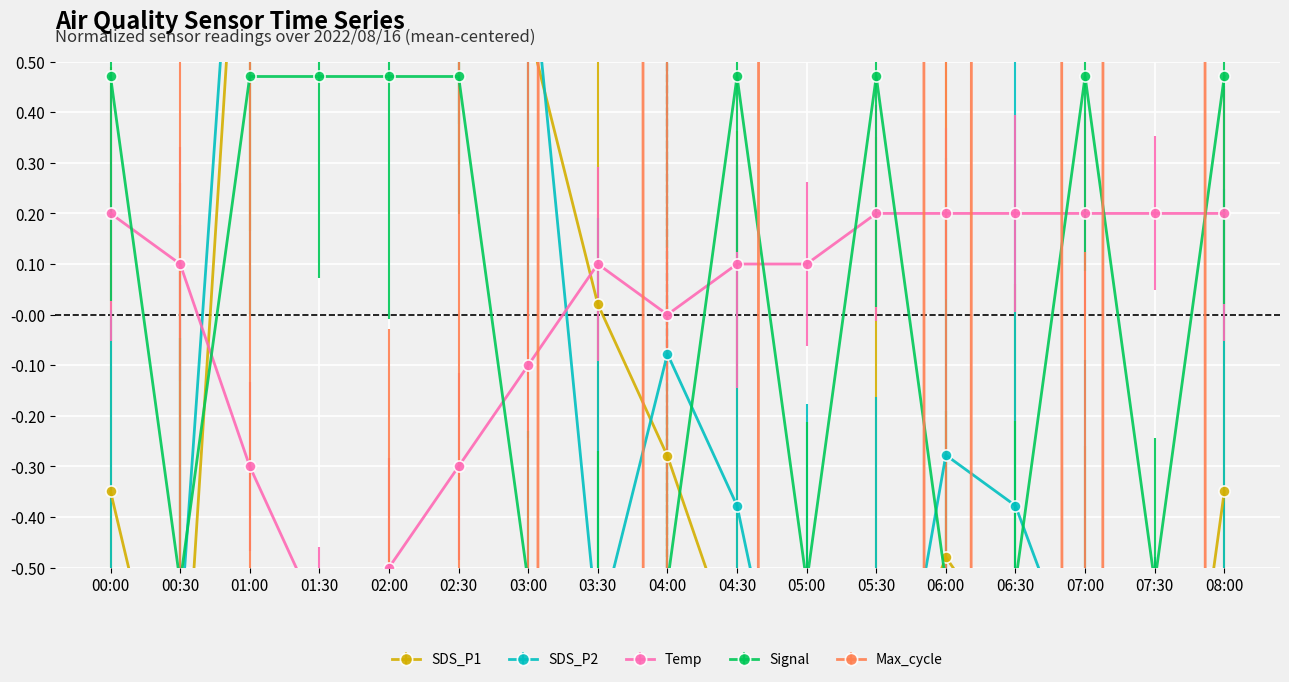

The value of Max_cycle at 03:30 is 79.8. True or false?

False